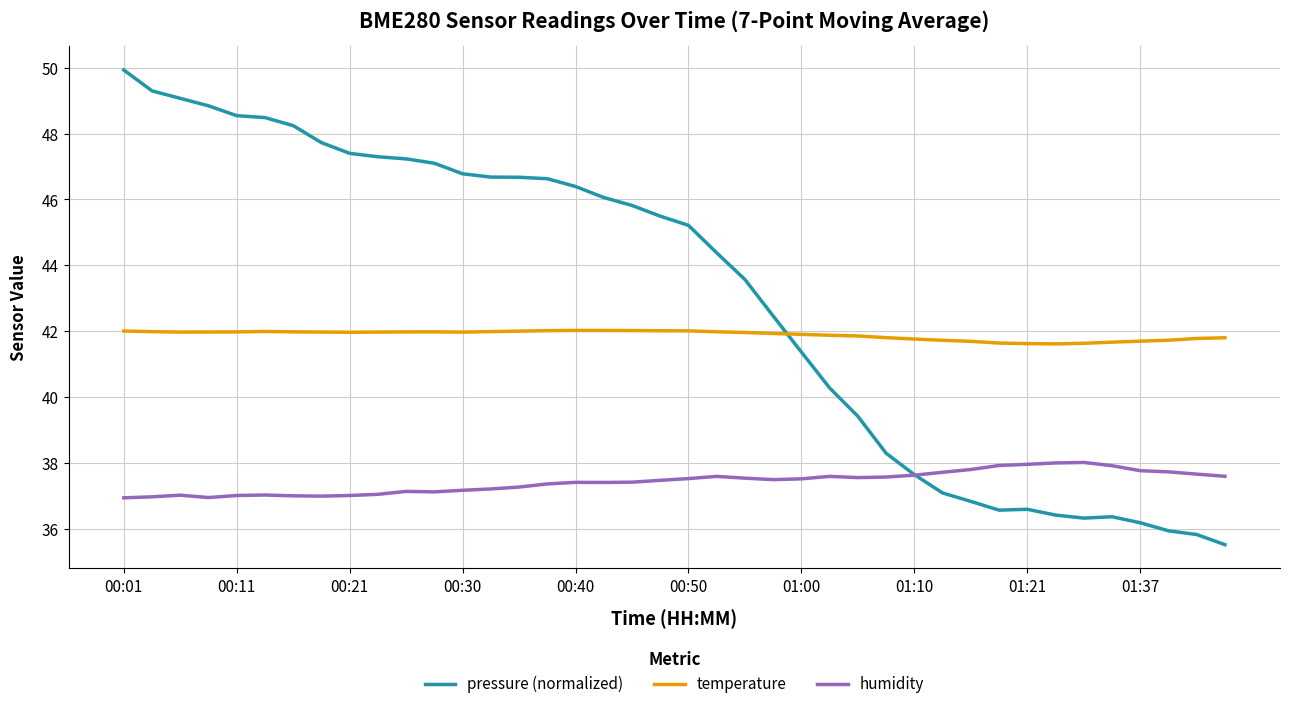

True or false: temperature and humidity cross at least once.

False